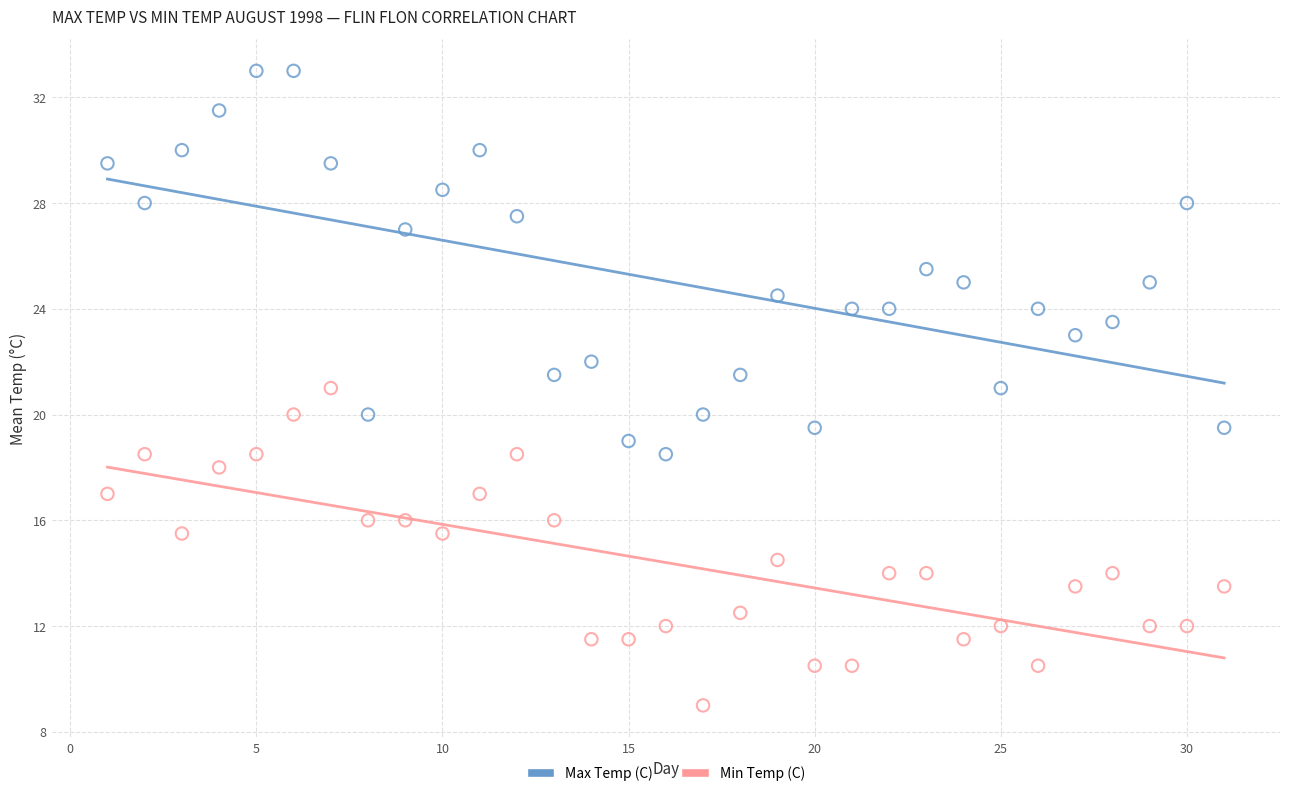

Which series reaches the minimum Y coordinate?

Min Temp (C)